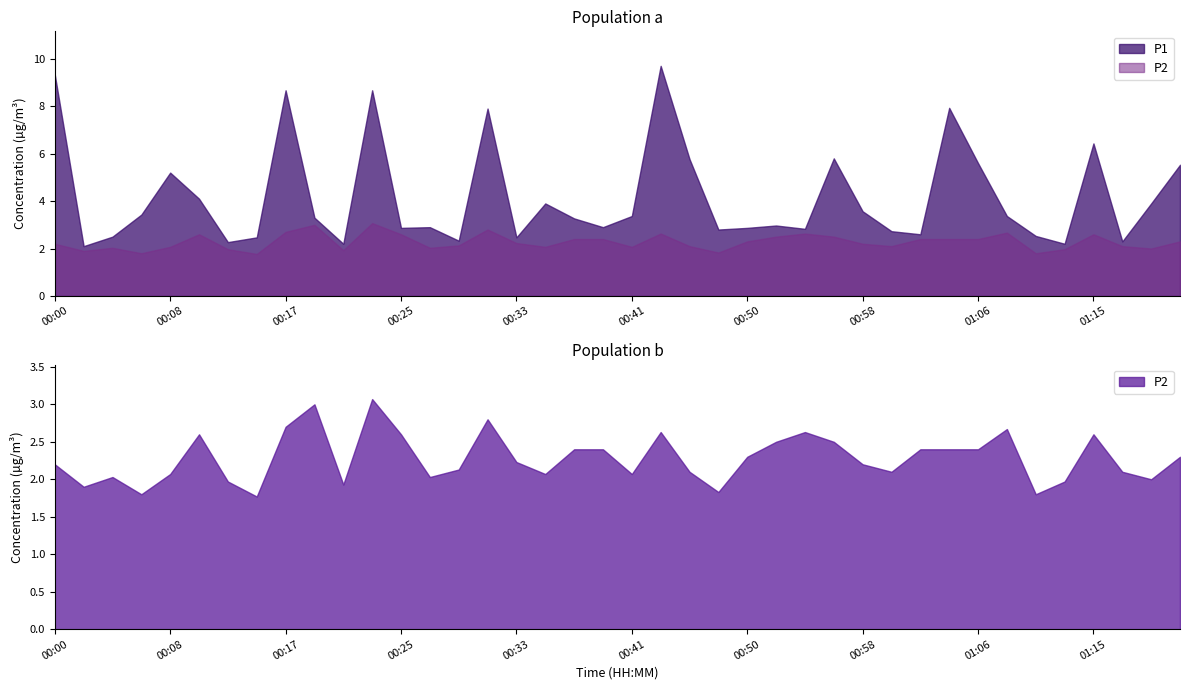

Which label corresponds to the largest value in the chart?

00:43